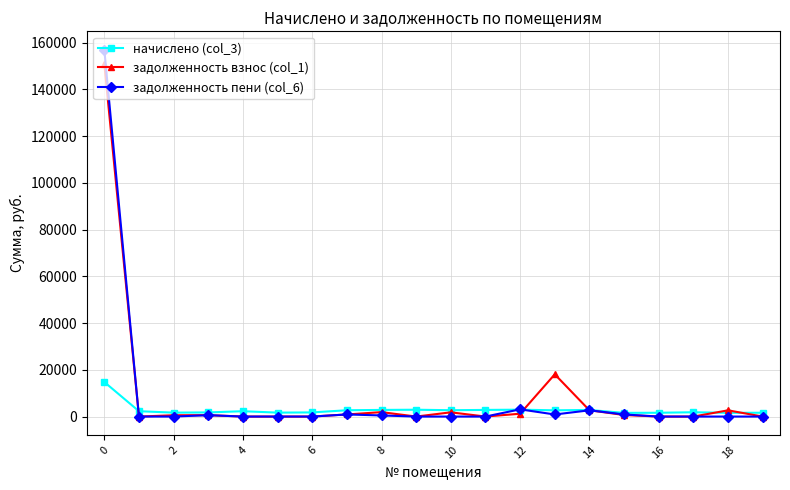

What is the highest value of the задолженность пени (col_6) series?

156957.3